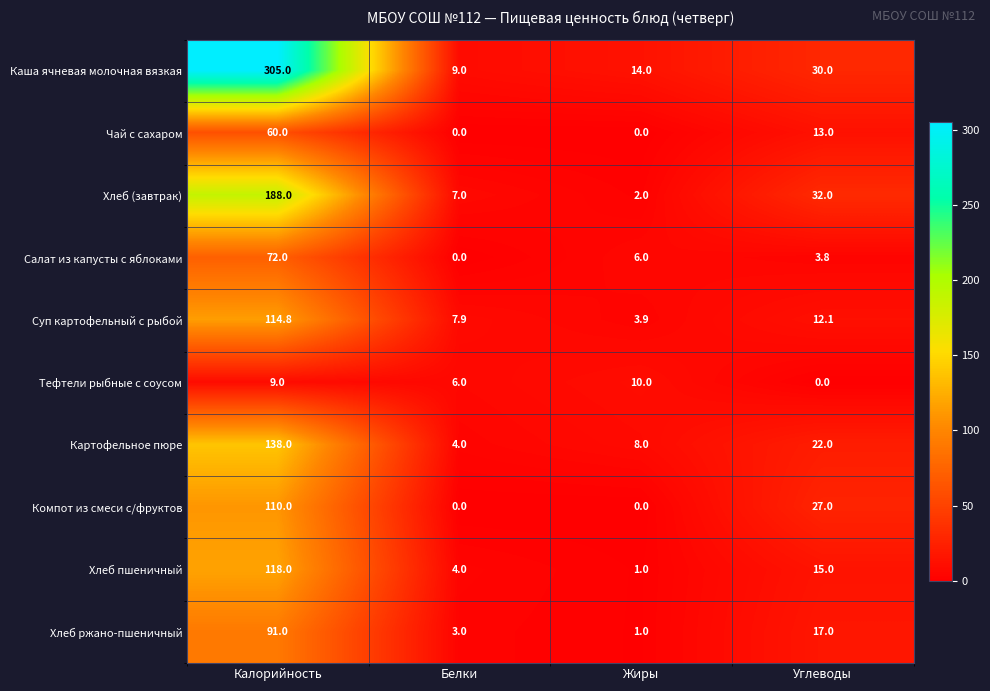

The value of Хлеб ржано-пшеничный at Калорийность is 54.6. True or false?

False